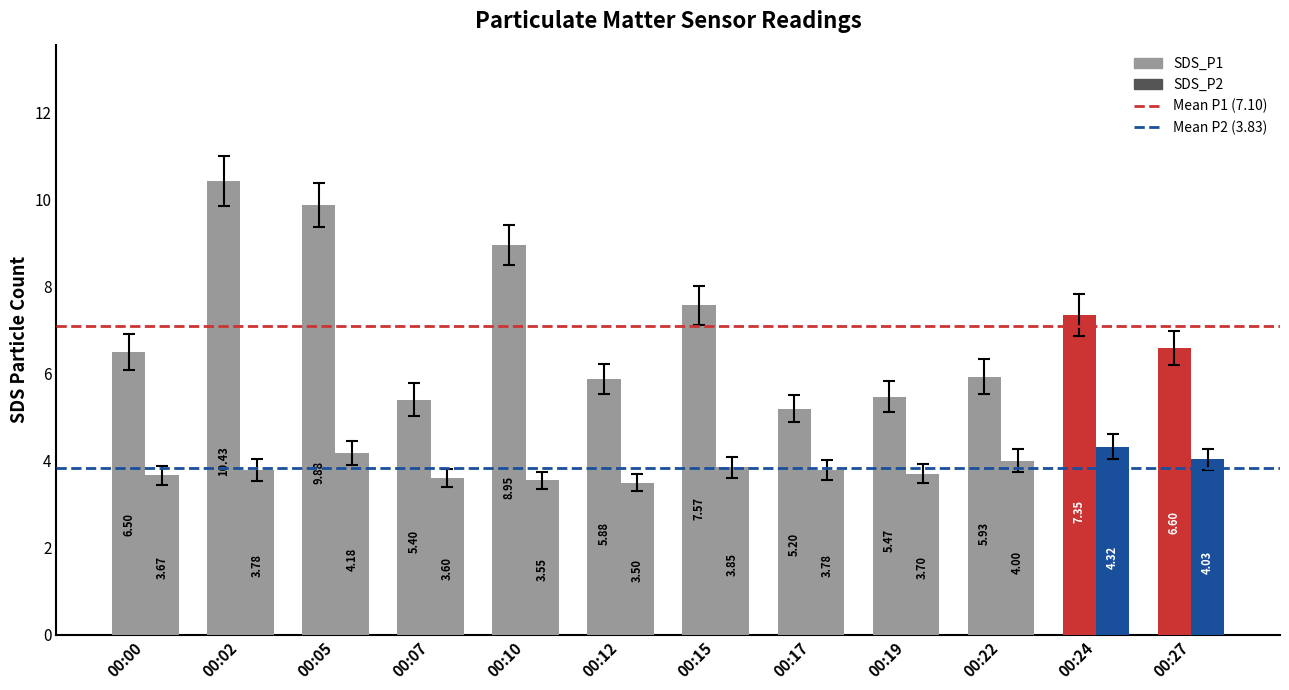

Between 00:12 and 00:22, which is larger?

00:22